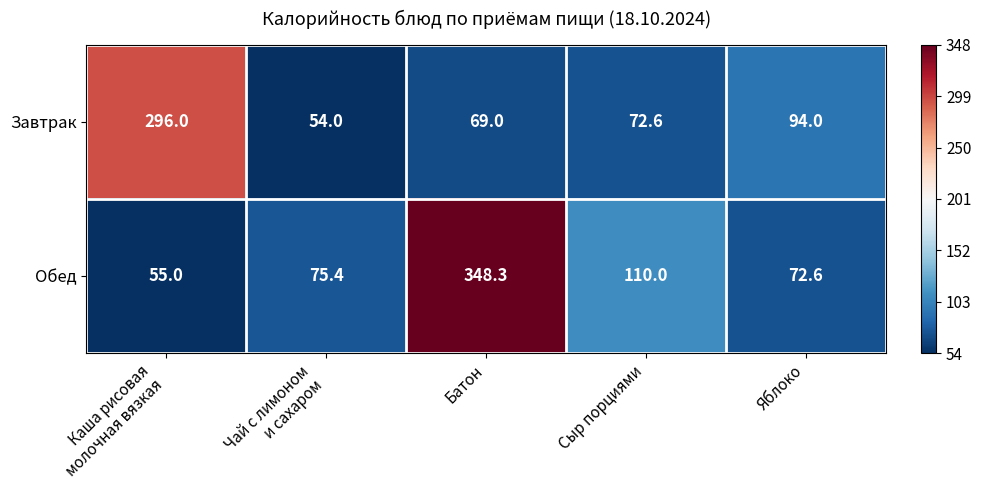

True or false: Обед has a value of 104.1 at Яблоко.

False